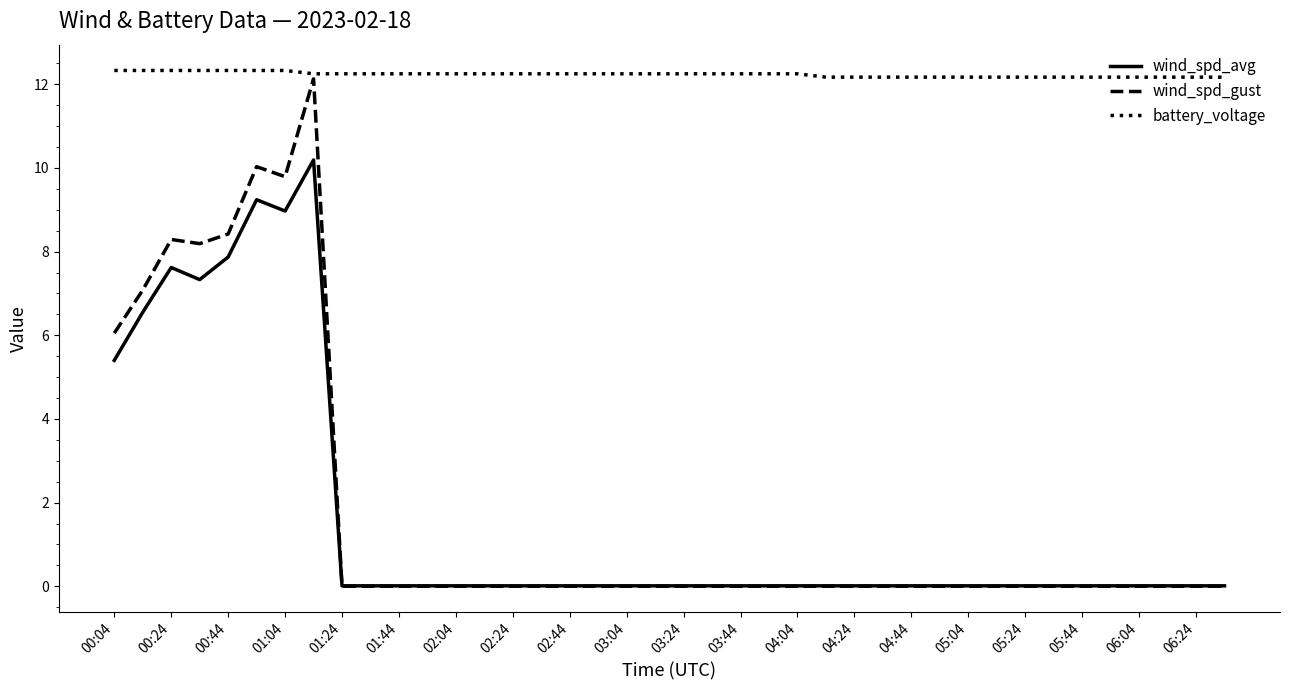

True or false: wind_spd_gust has more than 1 points higher than both neighbors.

True